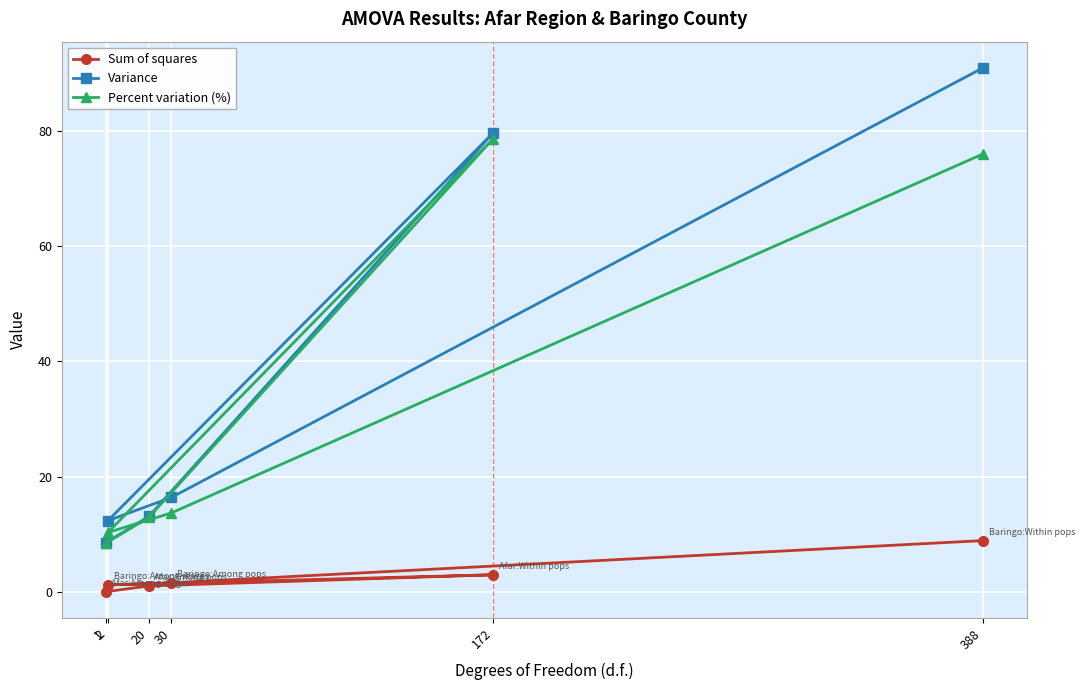

How many interior local peaks does the Percent variation (%) series have?

1